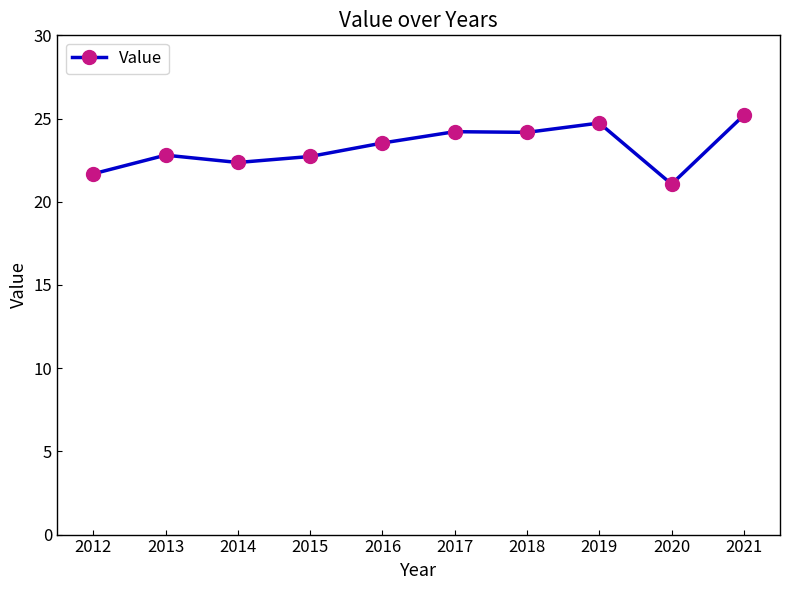

Read the value at 2019.

24.7